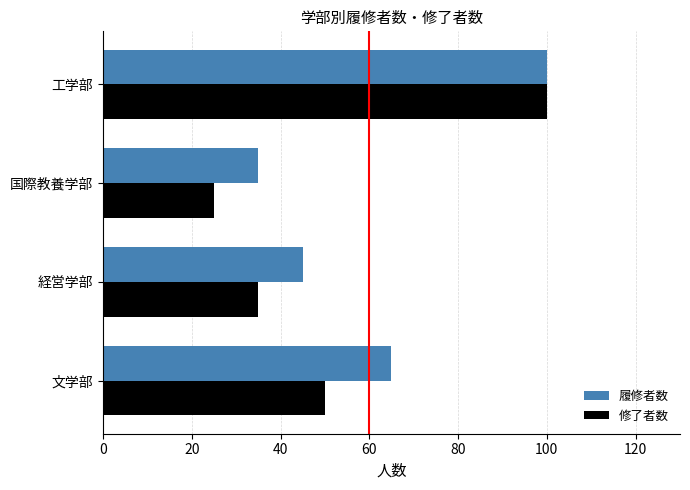

How many categories are shown in the chart?

4